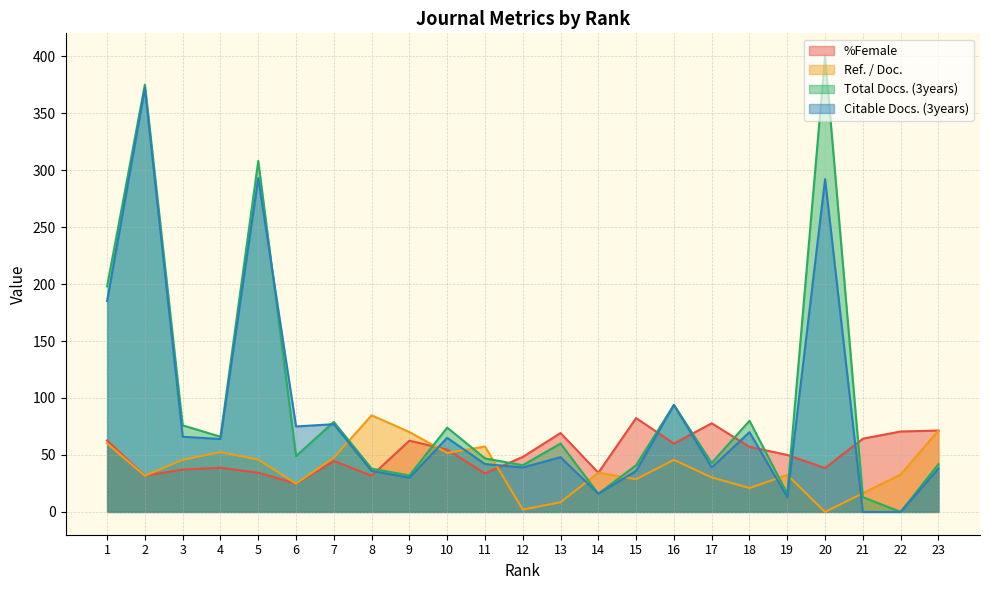

How many times do Total Docs. (3years) and Citable Docs. (3years) cross each other?

2